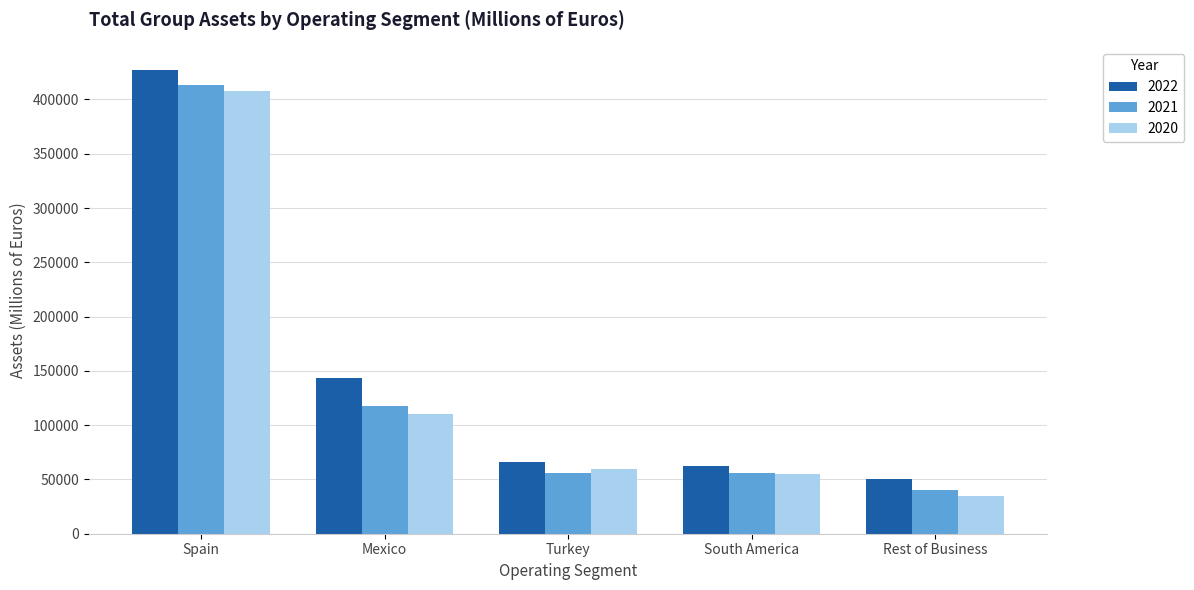

Which series has the widest spread of values?

2022